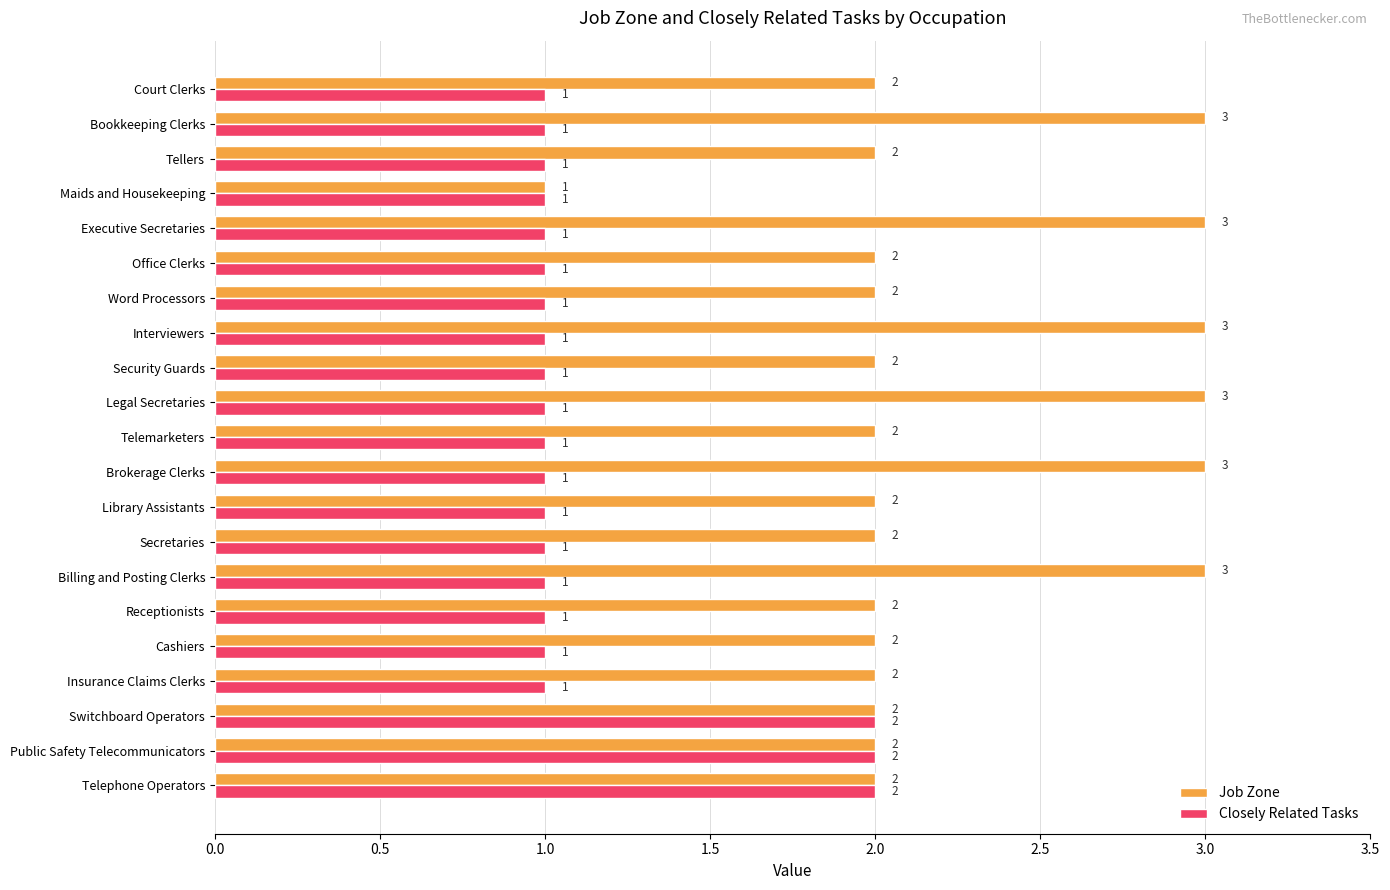

Is the value of Closely Related Tasks at Receptionists greater than the value of Job Zone at Legal Secretaries?

No